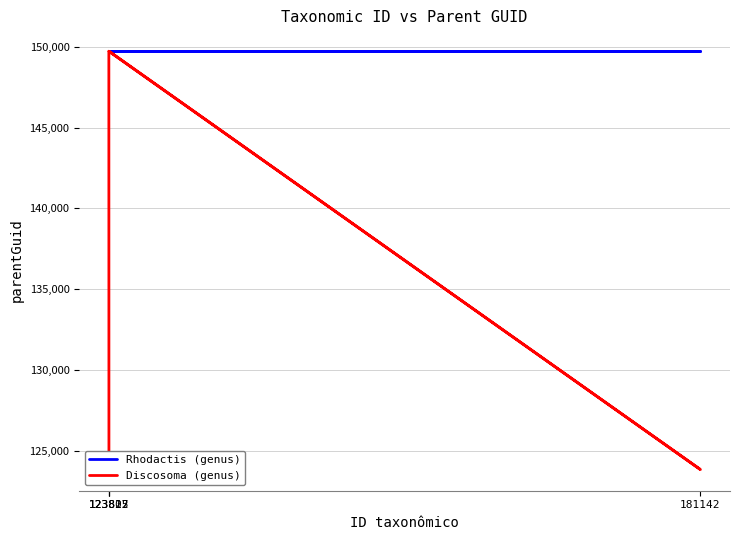

True or false: Rhodactis (genus) has more than 2 interior local peaks.

False